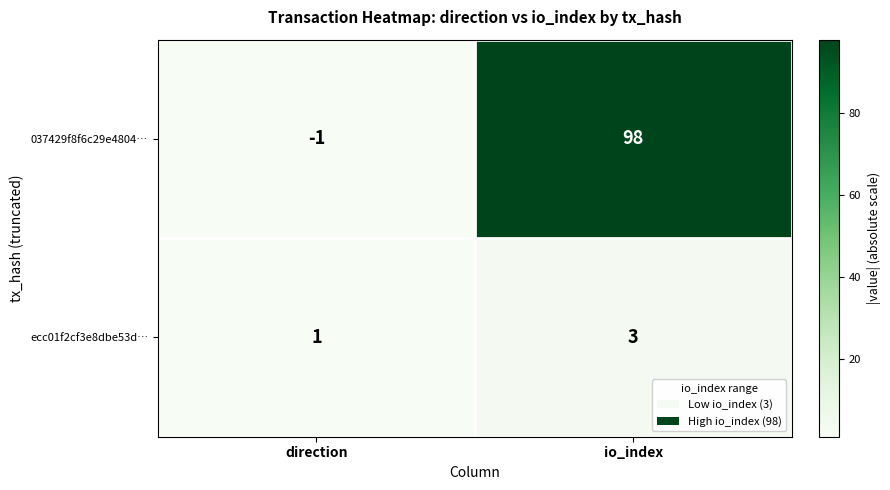

Reading left to right, what are all the values shown in this chart?

037429f8f6c29e4804…: -1	98
ecc01f2cf3e8dbe53d…: 1	3